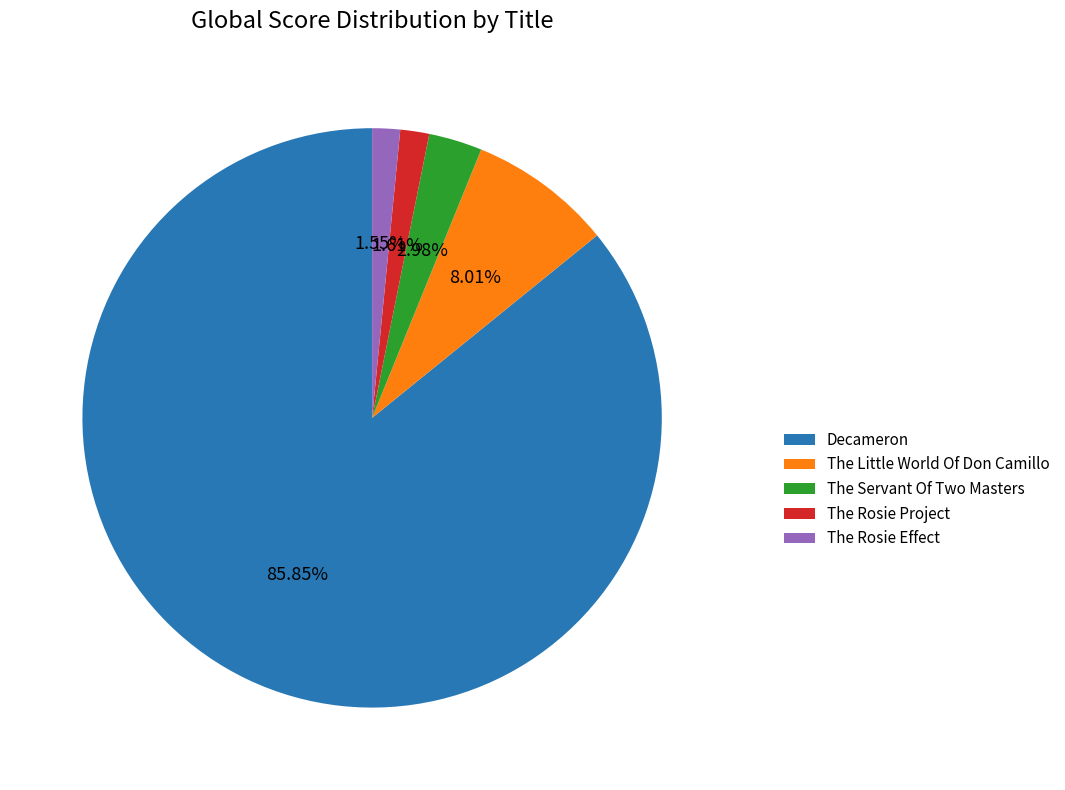

How many slices are in this pie chart?

5